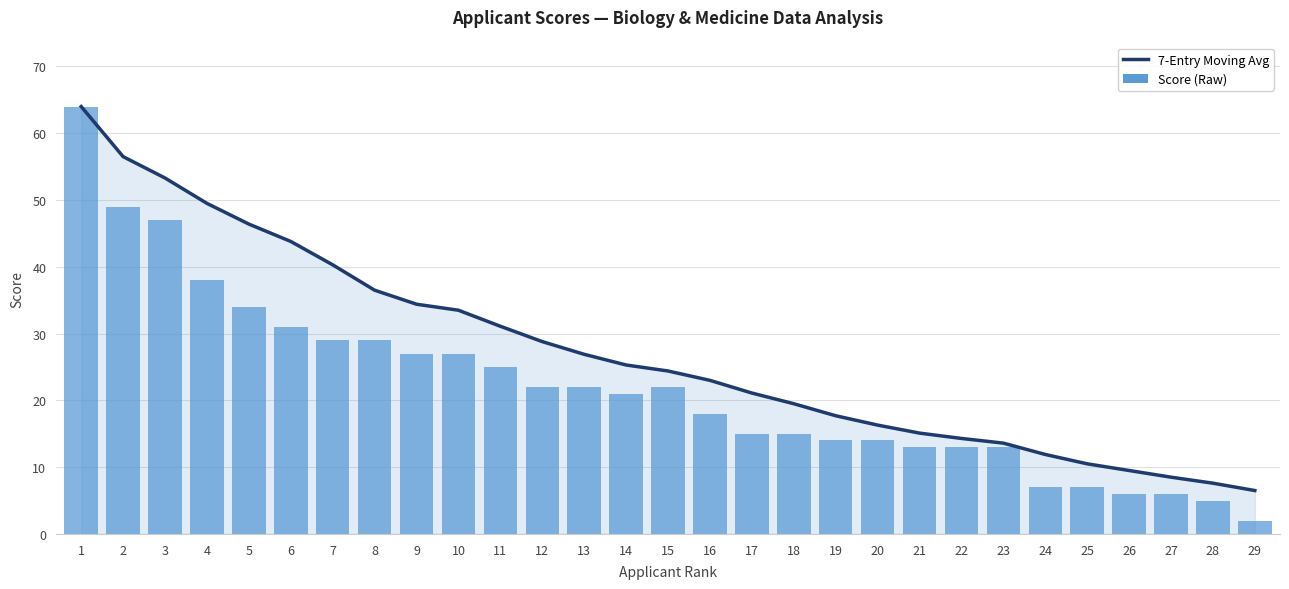

Reading right to left, transcribe all the data shown in this chart.

7-Entry Moving Avg: 29=6.5	28=7.6	27=8.5	26=9.5	25=10.5	24=11.9	23=13.6	22=14.3	21=15.1	20=16.3	19=17.7	18=19.5	17=21.1	16=23.0	15=24.4	14=25.3	13=26.9	12=28.8	11=31.1	10=33.5	9=34.4	8=36.5	7=40.3	6=43.8	5=46.4	4=49.5	3=53.3	2=56.5	1=64.0
Score (Raw): 29=2.0	28=5.0	27=6.0	26=6.0	25=7.0	24=7.0	23=13.0	22=13.0	21=13.0	20=14.0	19=14.0	18=15.0	17=15.0	16=18.0	15=22.0	14=21.0	13=22.0	12=22.0	11=25.0	10=27.0	9=27.0	8=29.0	7=29.0	6=31.0	5=34.0	4=38.0	3=47.0	2=49.0	1=64.0